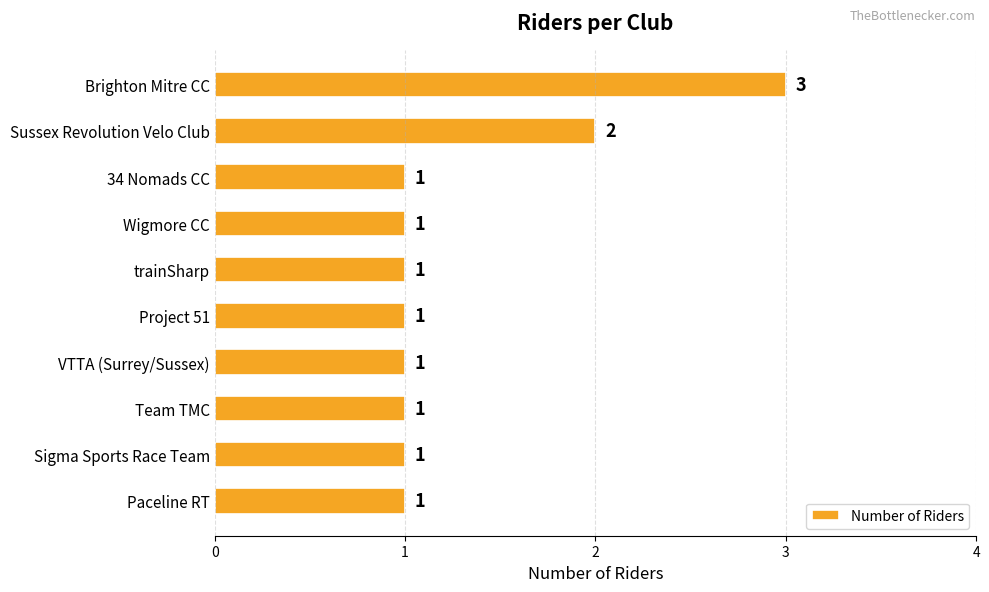

Are the bars grouped side by side (vs. stacked)?

No